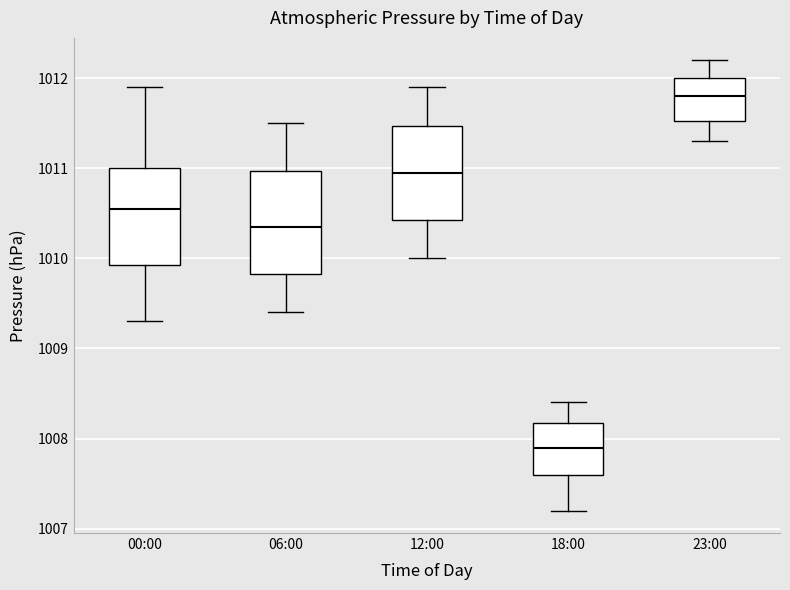

Reading left to right, transcribe this box plot: for each box, give where its median line is, the range the box spans, and where its two whiskers end, as read against the y-axis. The values are not printed on the chart, so give them approximately, as read against the axis.

00:00: median 1010.6, box 1009.9 to 1011.0, whiskers 1009.3 to 1011.9
06:00: median 1010.4, box 1009.8 to 1011.0, whiskers 1009.4 to 1011.5
12:00: median 1011.0, box 1010.4 to 1011.5, whiskers 1010.0 to 1011.9
18:00: median 1007.9, box 1007.6 to 1008.2, whiskers 1007.2 to 1008.4
23:00: median 1011.8, box 1011.5 to 1012.0, whiskers 1011.3 to 1012.2